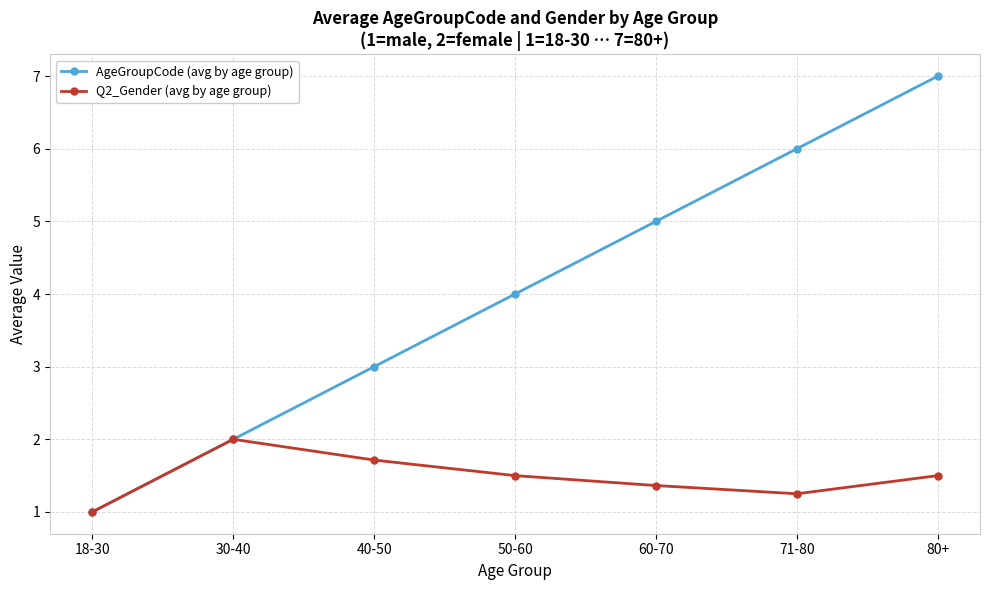

What is the difference between the second highest and minimum values in the AgeGroupCode (avg by age group) series?

5.0